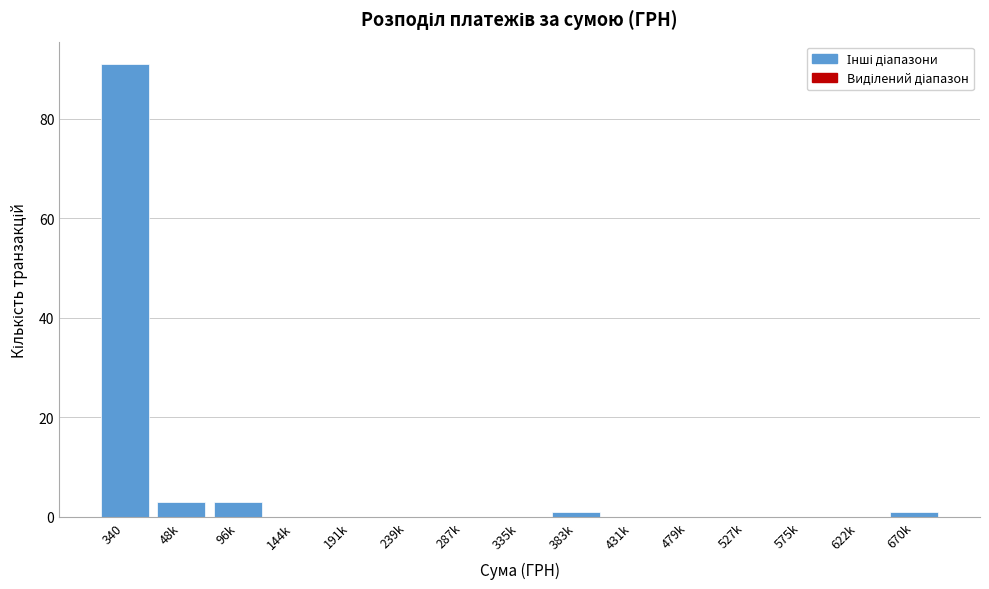

Reading left to right, list all the values displayed in this chart.

340=91	48k=3	96k=3	144k=0	191k=0	239k=0	287k=0	335k=0	383k=1	431k=0	479k=0	527k=0	575k=0	622k=0	670k=1